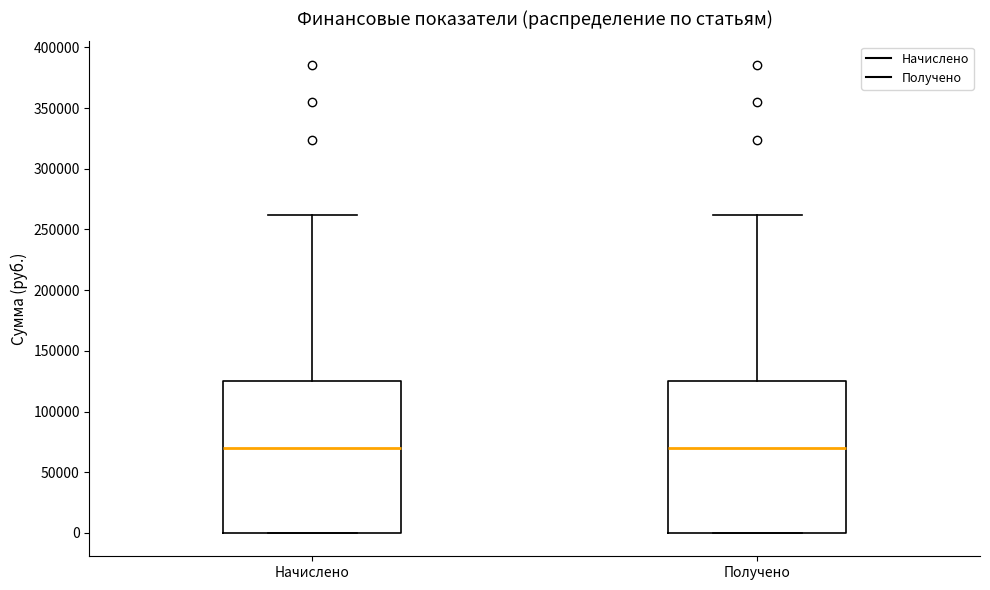

Where is the lower edge of the box for Начислено on the y-axis? The values are not printed on the chart, so give them approximately, as read against the axis.

0